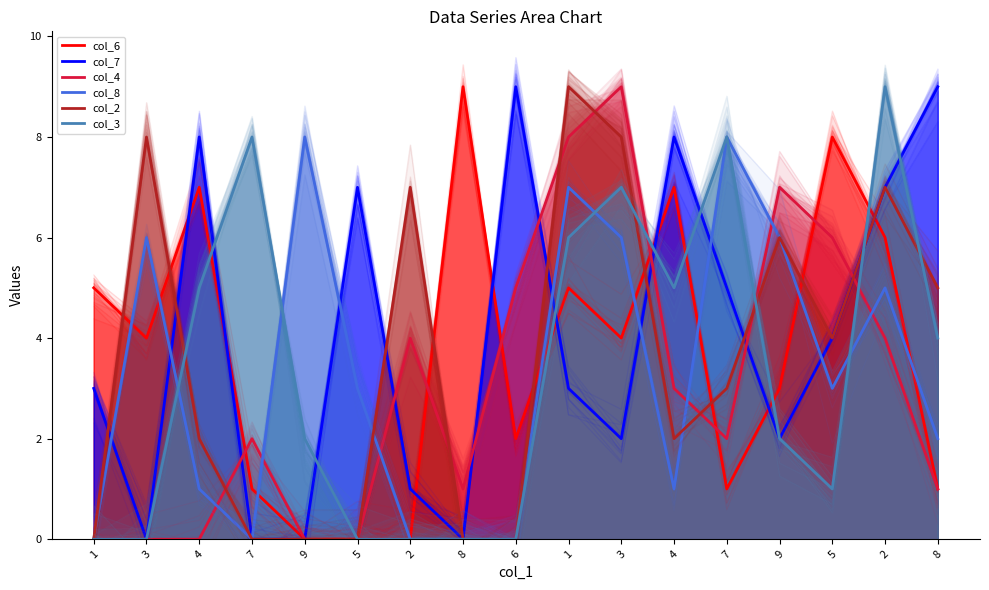

What is the label of the 12th point from the right?

5